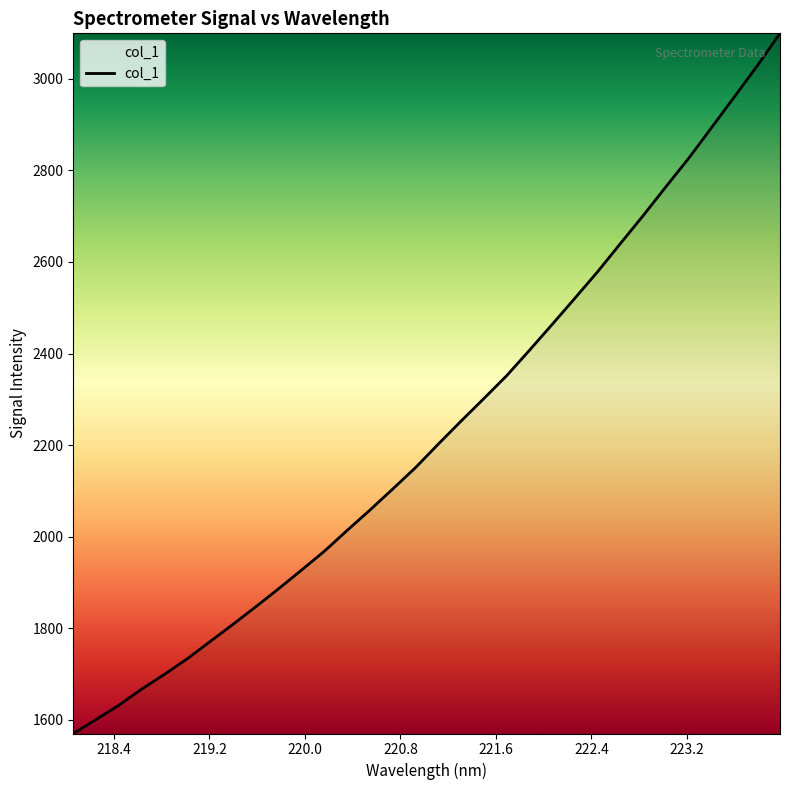

What is the difference between the maximum and minimum values?

1529.7